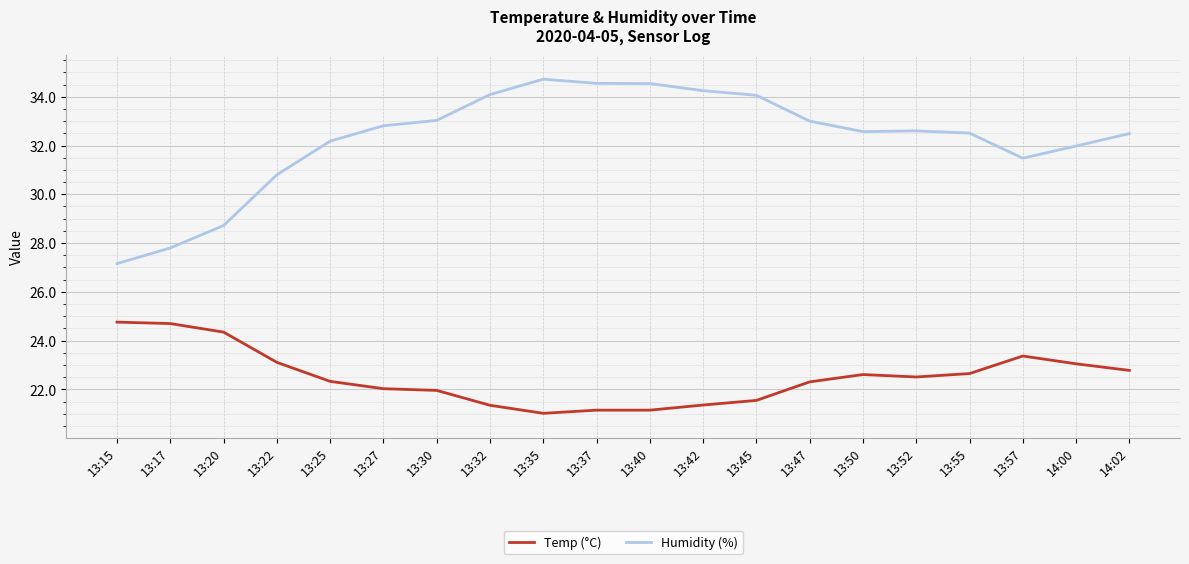

What is the approximate value of Temp (°C) at 13:42?

21.4